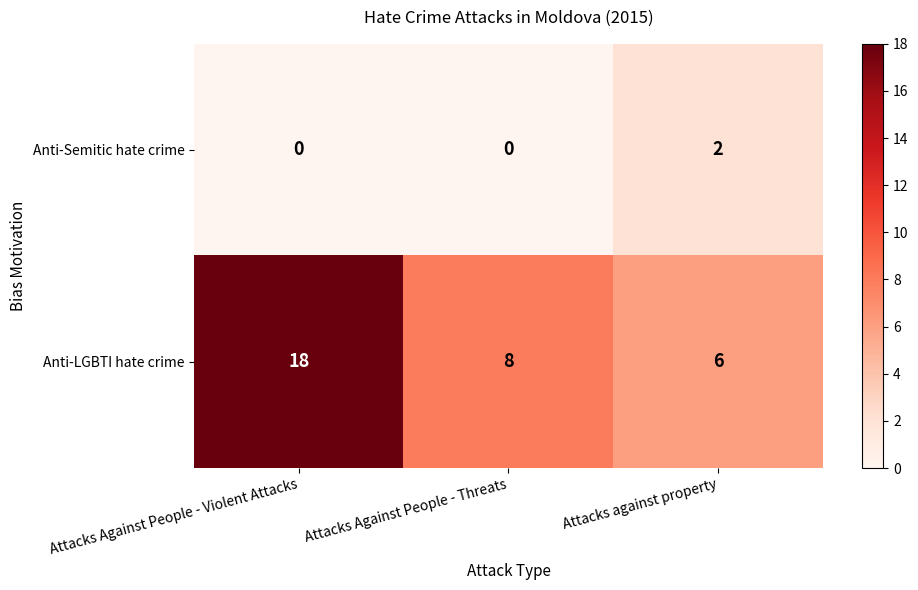

List the series in order of their overall mean, lowest first.

Anti-Semitic hate crime, Anti-LGBTI hate crime